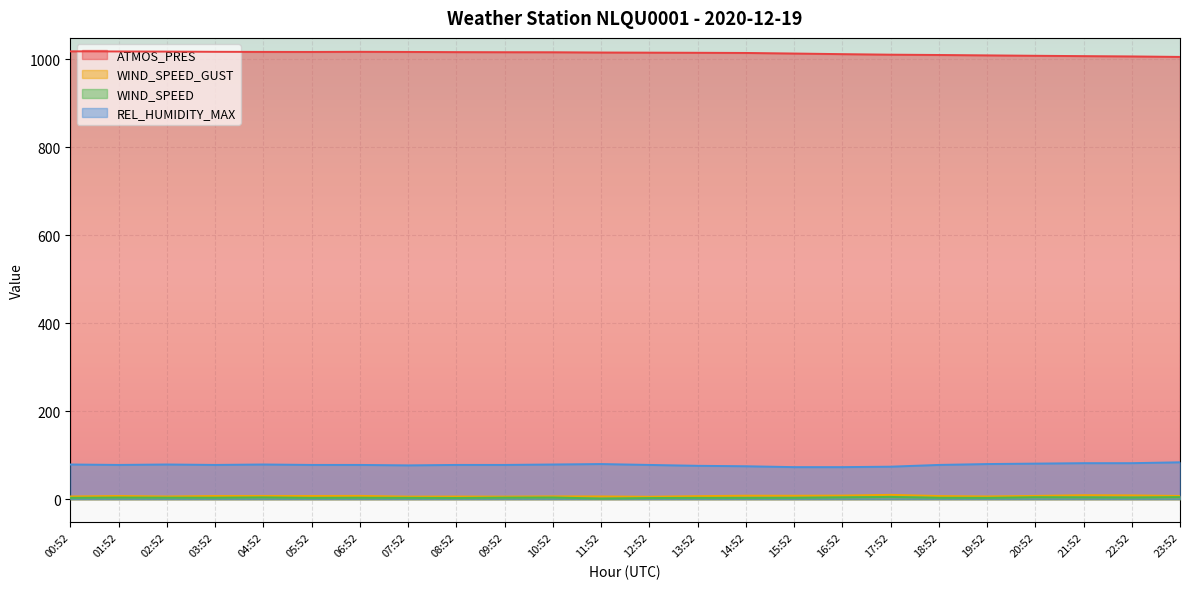

True or false: WIND_SPEED_GUST and ATMOS_PRES intersect in this chart.

False